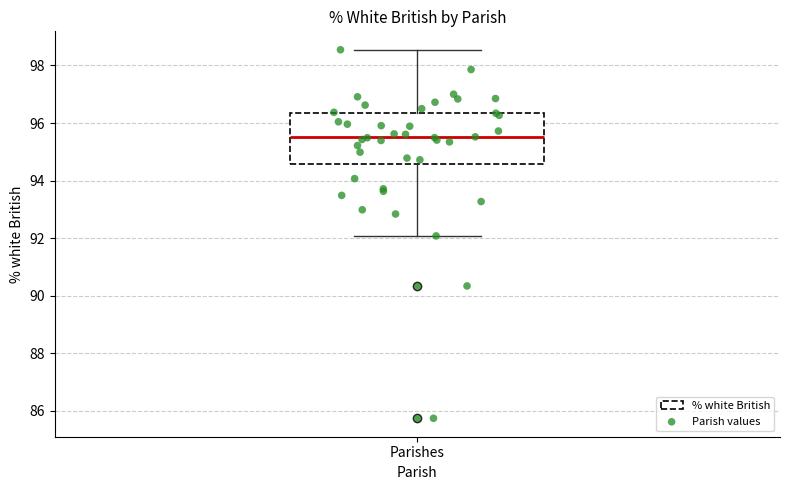

Transcribe this box plot: give where the median line is, the range the box spans, and where the two whiskers end, as read against the y-axis. The values are not printed on the chart, so give them approximately, as read against the axis.

median 95.6, box 94.6 to 96.4, whiskers 92.0 to 98.6